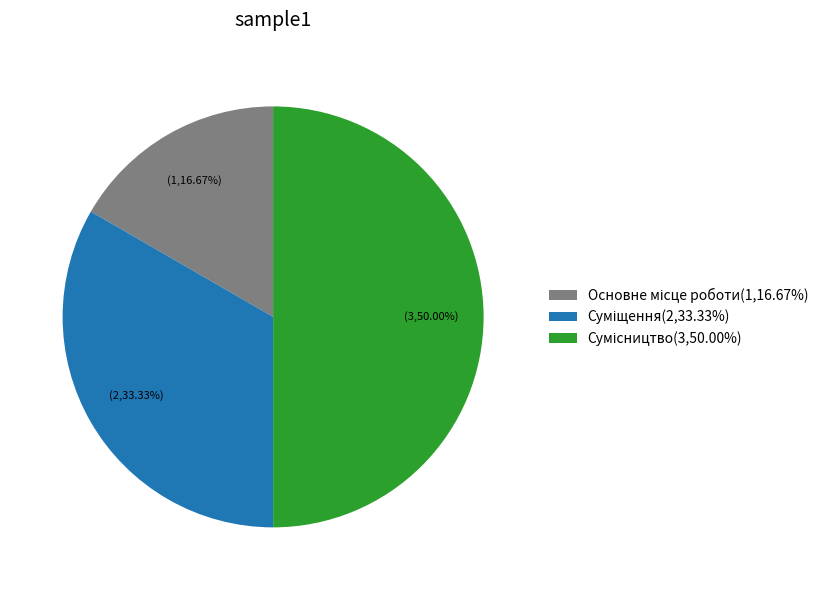

To the nearest percent, what portion does Суміщення represent?

33%